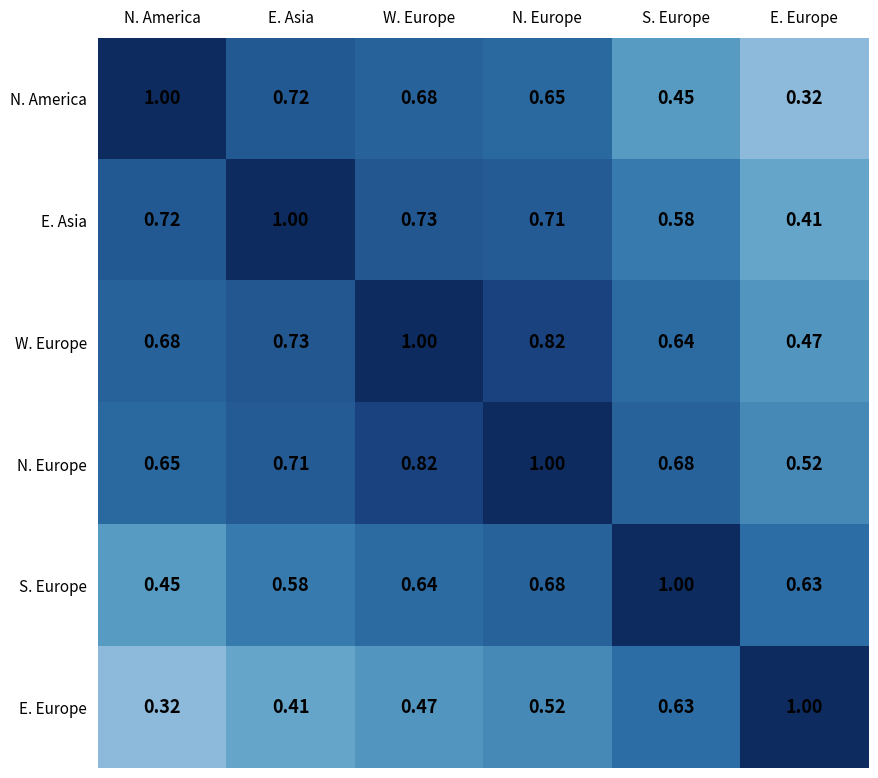

Rank the categories by E. Europe value from lowest to highest.

N. America, E. Asia, W. Europe, N. Europe, S. Europe, E. Europe